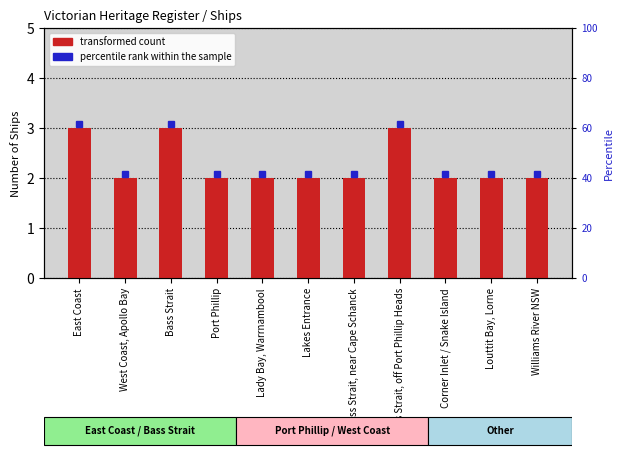

Approximately how many times larger is the value at Bass Strait, near Cape Schanck compared to Lakes Entrance?

1.0